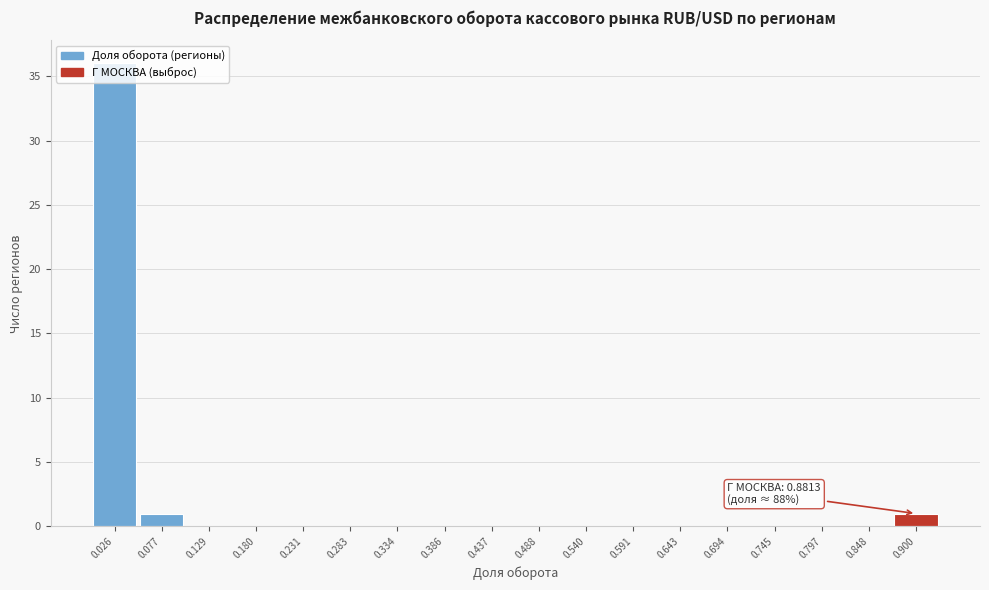

Which range on the x-axis has the tallest bar?

0.00 to 0.05